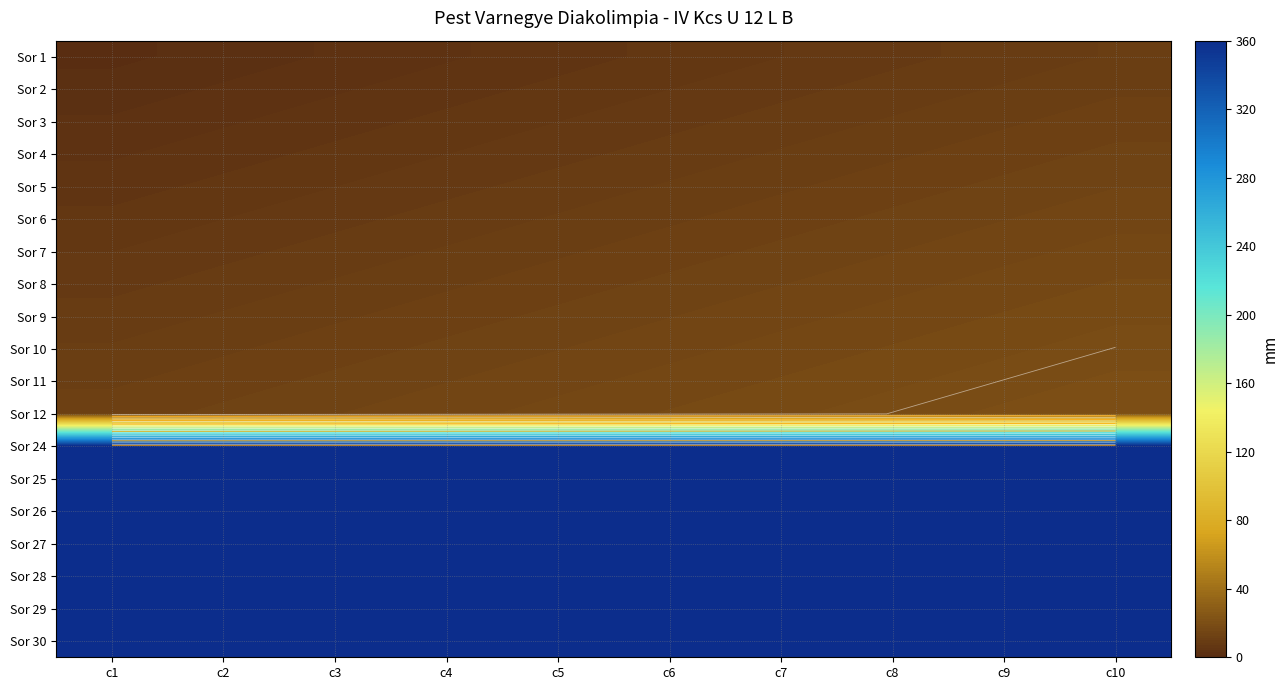

Rank the series by their maximum value, from lowest to highest.

Sor 1, Sor 2, Sor 3, Sor 4, Sor 5, Sor 6, Sor 7, Sor 8, Sor 9, Sor 10, Sor 11, Sor 12, Sor 24, Sor 25, Sor 26, Sor 27, Sor 28, Sor 29, Sor 30